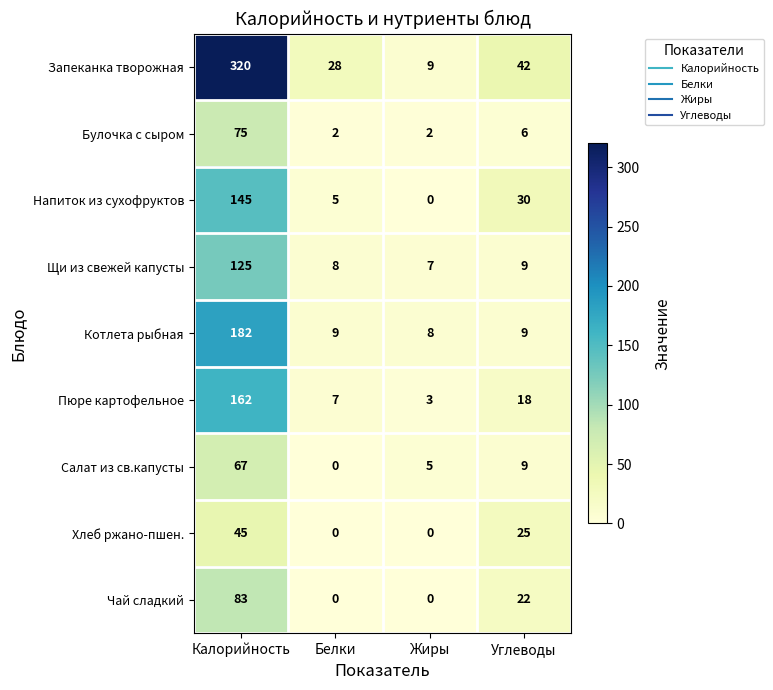

The value of Запеканка творожная at Жиры is 6. True or false?

False